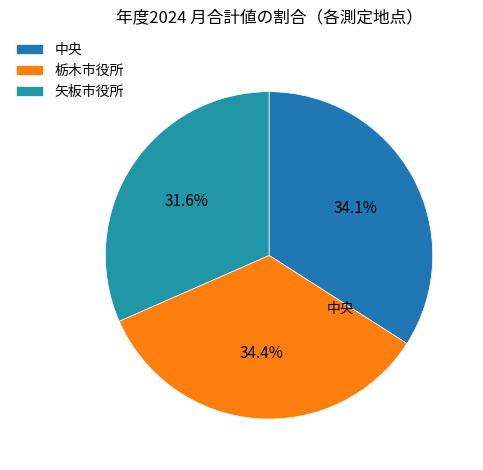

Is there a majority slice in this chart?

No